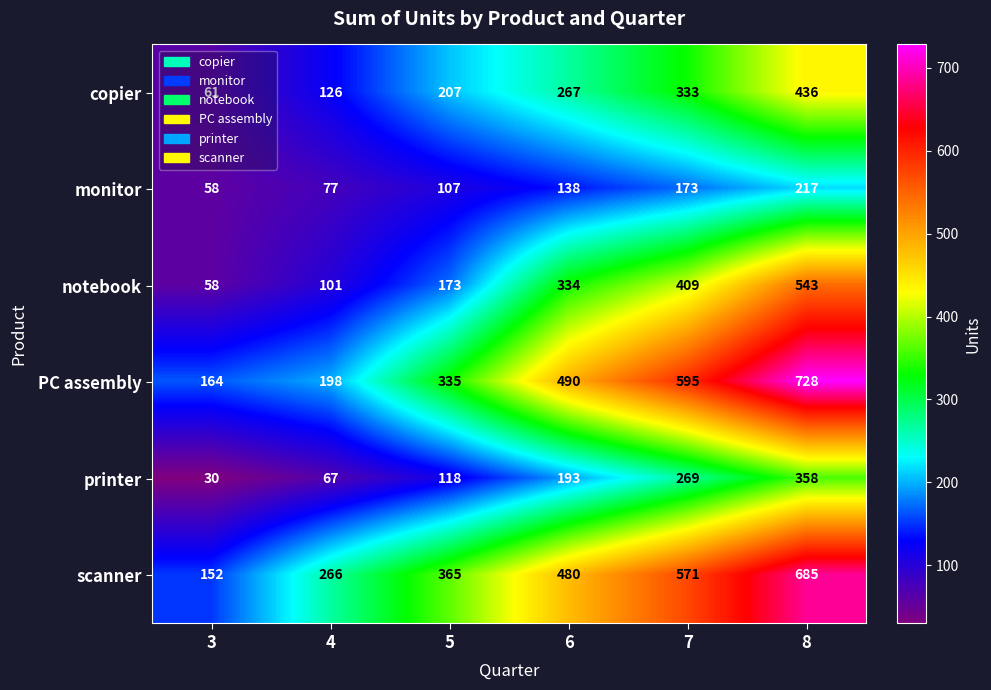

What is the smallest value displayed?

30